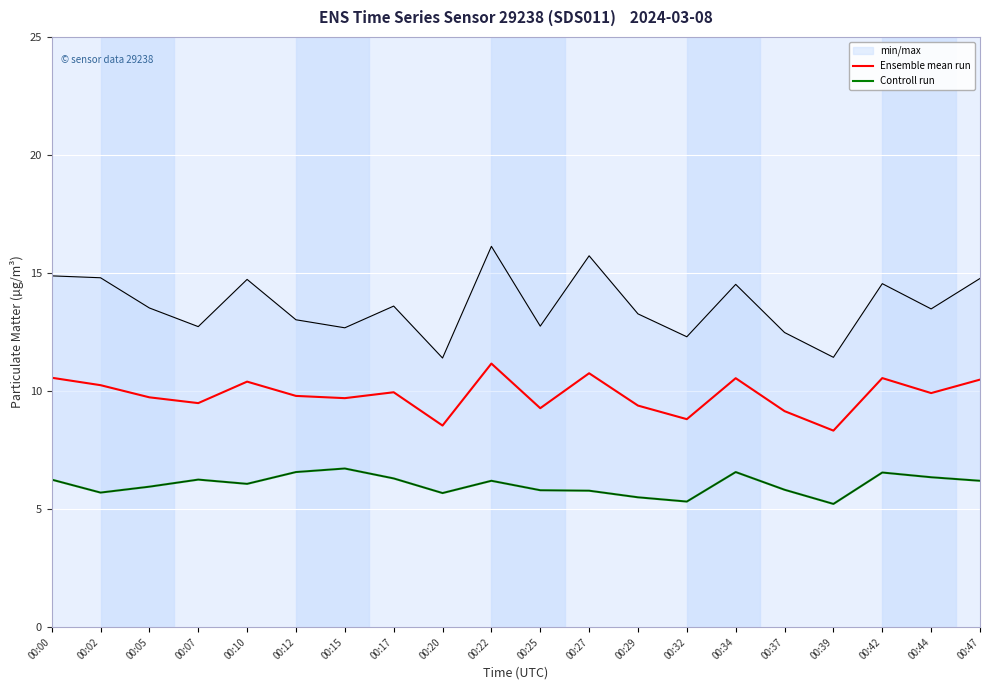

Where is Controll run nearest to the value 5?

00:39